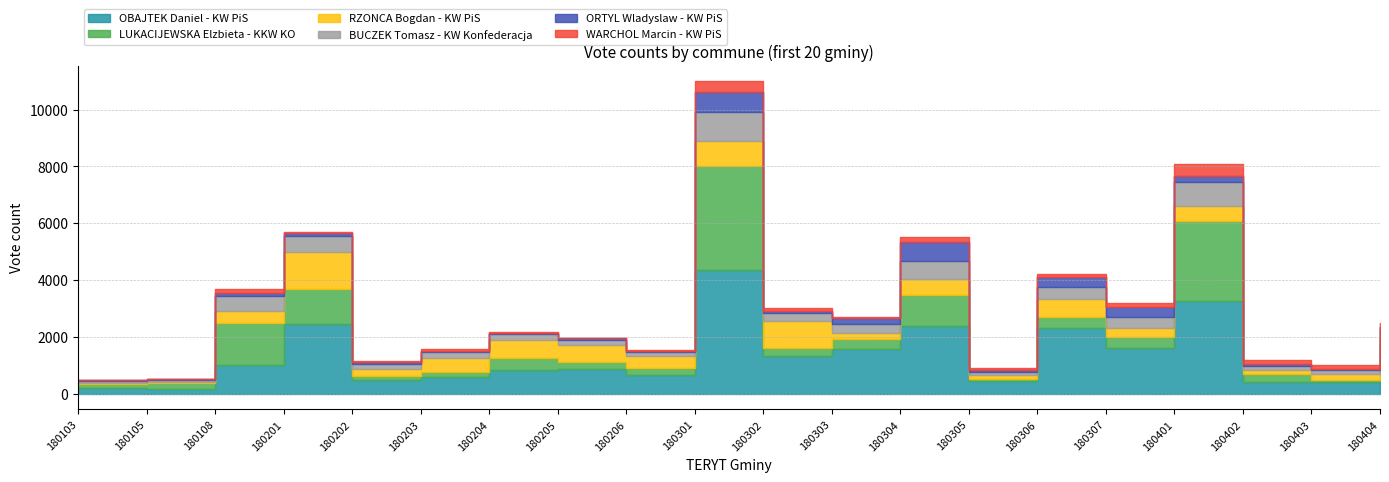

How many series are shown in this chart?

6